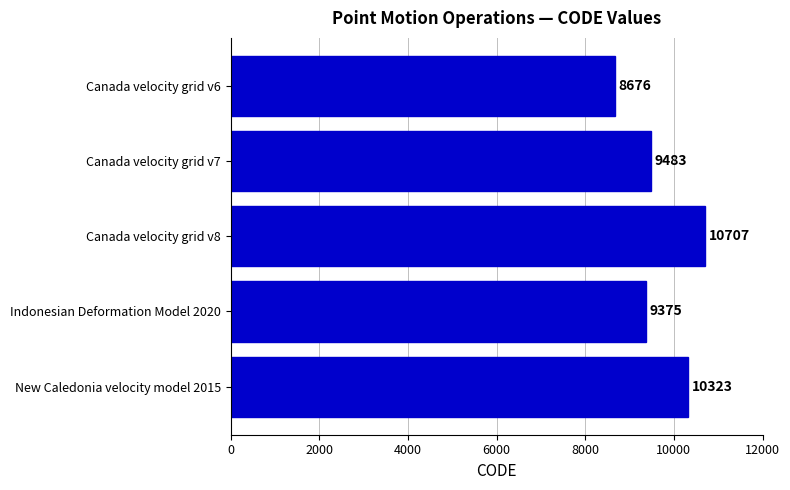

What position from the top is Indonesian Deformation Model 2020?

4